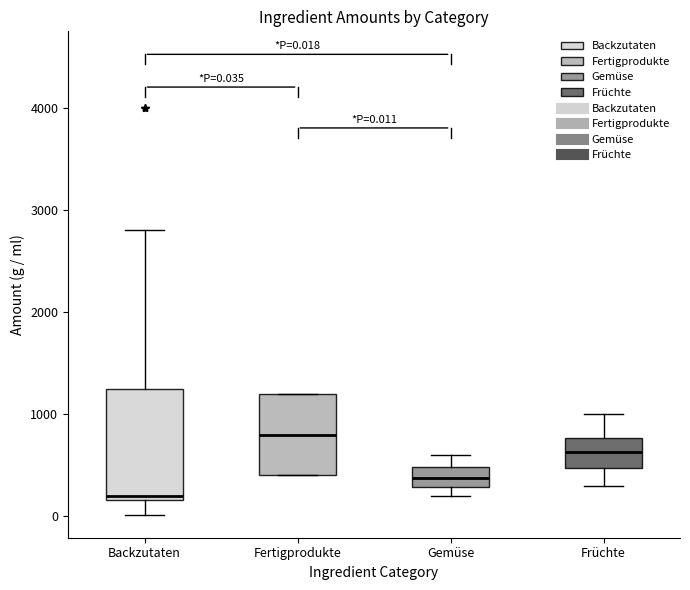

Which box is the tallest, from its lower edge to its upper edge?

Backzutaten